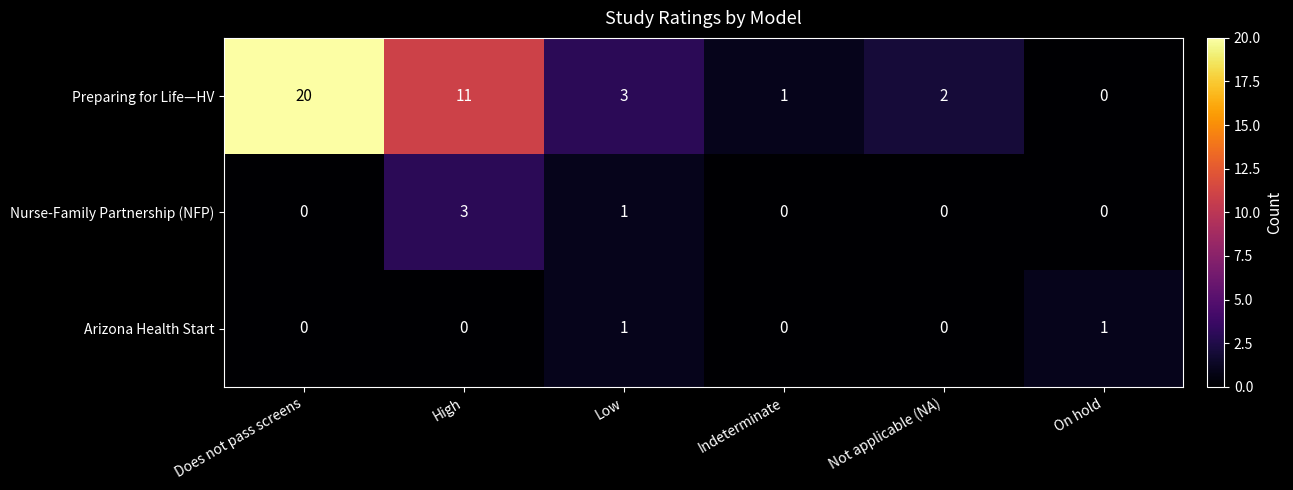

Which series has the widest spread of values?

row_0